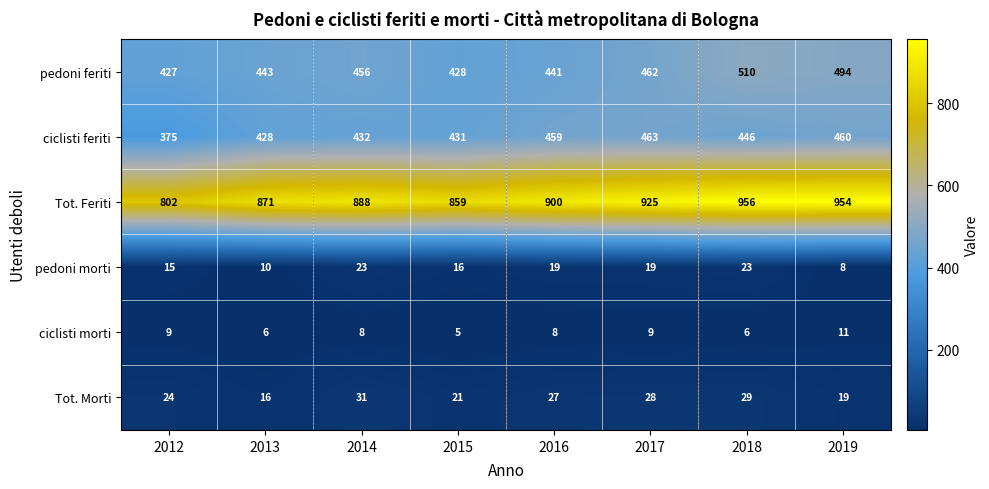

How many data points does each series have?

8